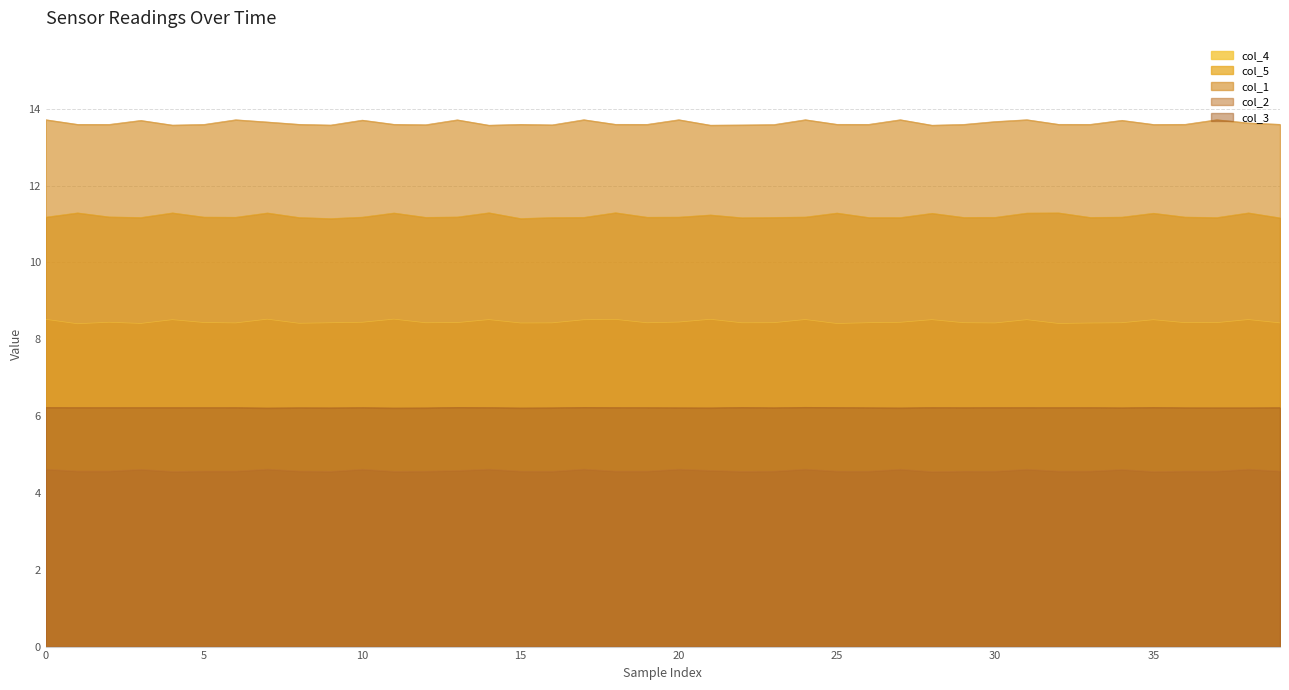

Reading left to right, transcribe all the data shown in this chart.

col_1: 13.7	13.6	13.6	13.7	13.6	13.6	13.7	13.7	13.6	13.6	13.7	13.6	13.6	13.7	13.6	13.6	13.6	13.7	13.6	13.6	13.7	13.6	13.6	13.6	13.7	13.6	13.6	13.7	13.6	13.6	13.7	13.7	13.6	13.6	13.7	13.6	13.6	13.7	13.6	13.6
col_2: 4.6	4.6	4.6	4.6	4.6	4.6	4.6	4.6	4.6	4.6	4.6	4.6	4.6	4.6	4.6	4.6	4.6	4.6	4.6	4.6	4.6	4.6	4.6	4.6	4.6	4.6	4.6	4.6	4.6	4.6	4.6	4.6	4.6	4.6	4.6	4.6	4.6	4.6	4.6	4.6
col_3: 6.2	6.2	6.2	6.2	6.2	6.2	6.2	6.2	6.2	6.2	6.2	6.2	6.2	6.2	6.2	6.2	6.2	6.2	6.2	6.2	6.2	6.2	6.2	6.2	6.2	6.2	6.2	6.2	6.2	6.2	6.2	6.2	6.2	6.2	6.2	6.2	6.2	6.2	6.2	6.2
col_4: 8.5	8.4	8.4	8.4	8.5	8.4	8.4	8.5	8.4	8.4	8.4	8.5	8.4	8.4	8.5	8.4	8.4	8.5	8.5	8.4	8.4	8.5	8.4	8.4	8.5	8.4	8.4	8.4	8.5	8.4	8.4	8.5	8.4	8.4	8.4	8.5	8.4	8.4	8.5	8.4
col_5: 11.2	11.3	11.2	11.2	11.3	11.2	11.2	11.3	11.2	11.1	11.2	11.3	11.2	11.2	11.3	11.1	11.2	11.2	11.3	11.2	11.2	11.2	11.2	11.2	11.2	11.3	11.2	11.2	11.3	11.2	11.2	11.3	11.3	11.2	11.2	11.3	11.2	11.2	11.3	11.2